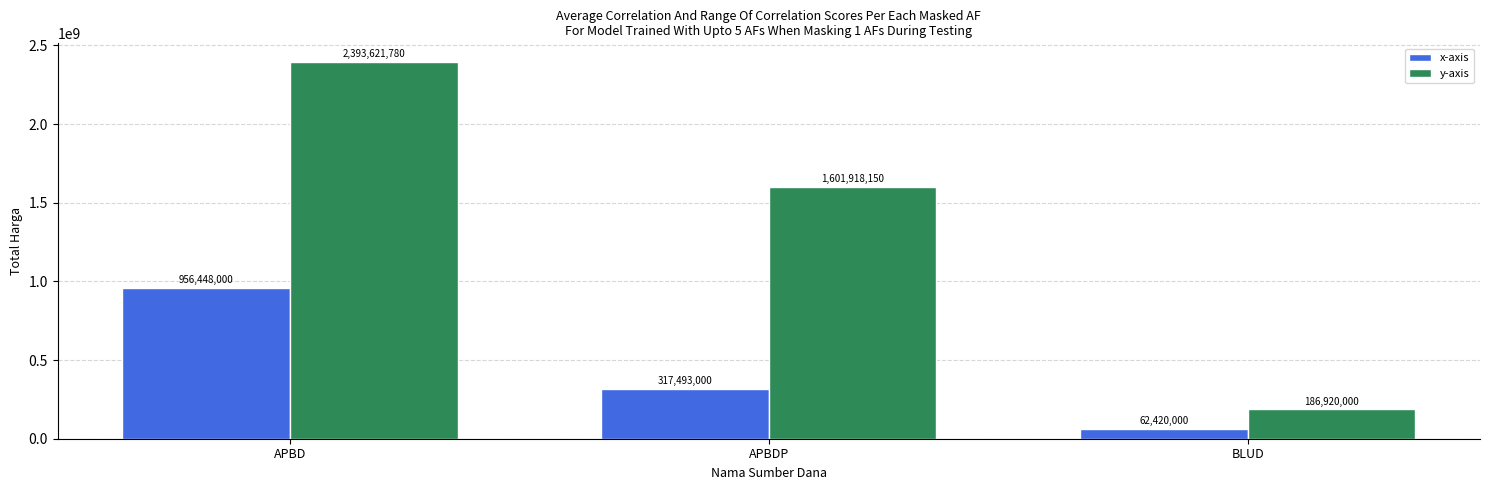

How many distinct data groups are displayed?

2